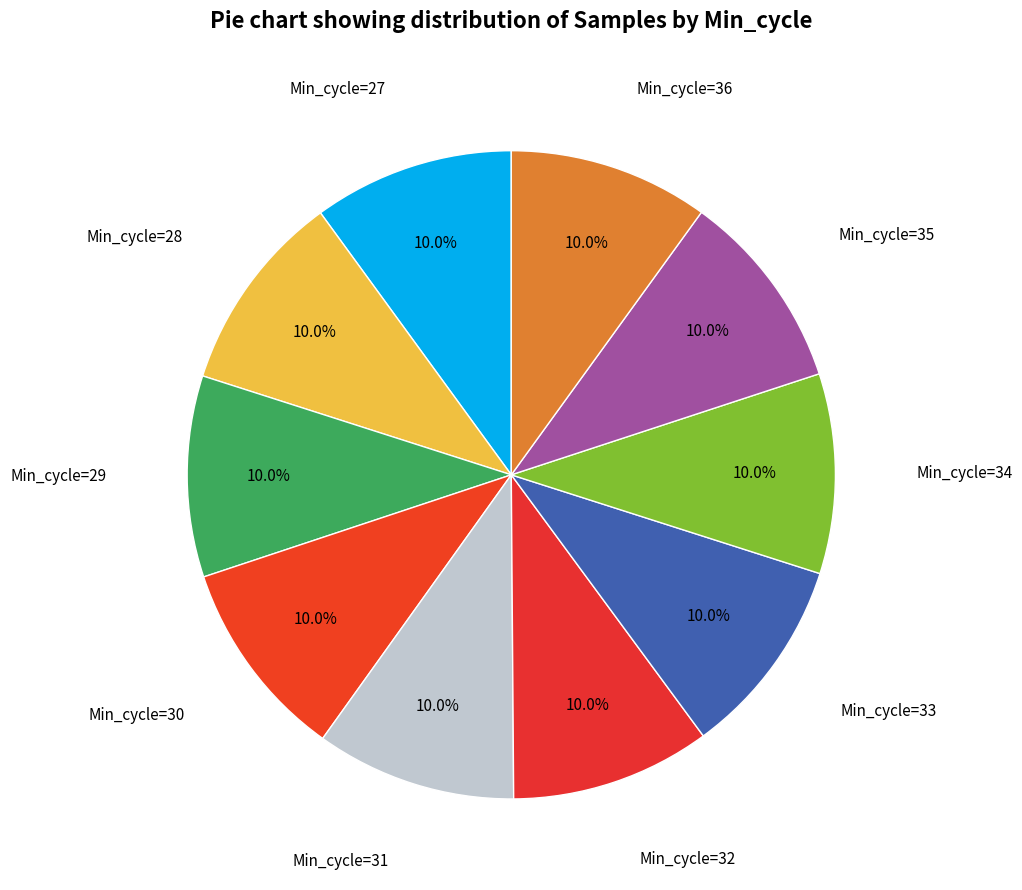

How many slices are in this pie chart?

10